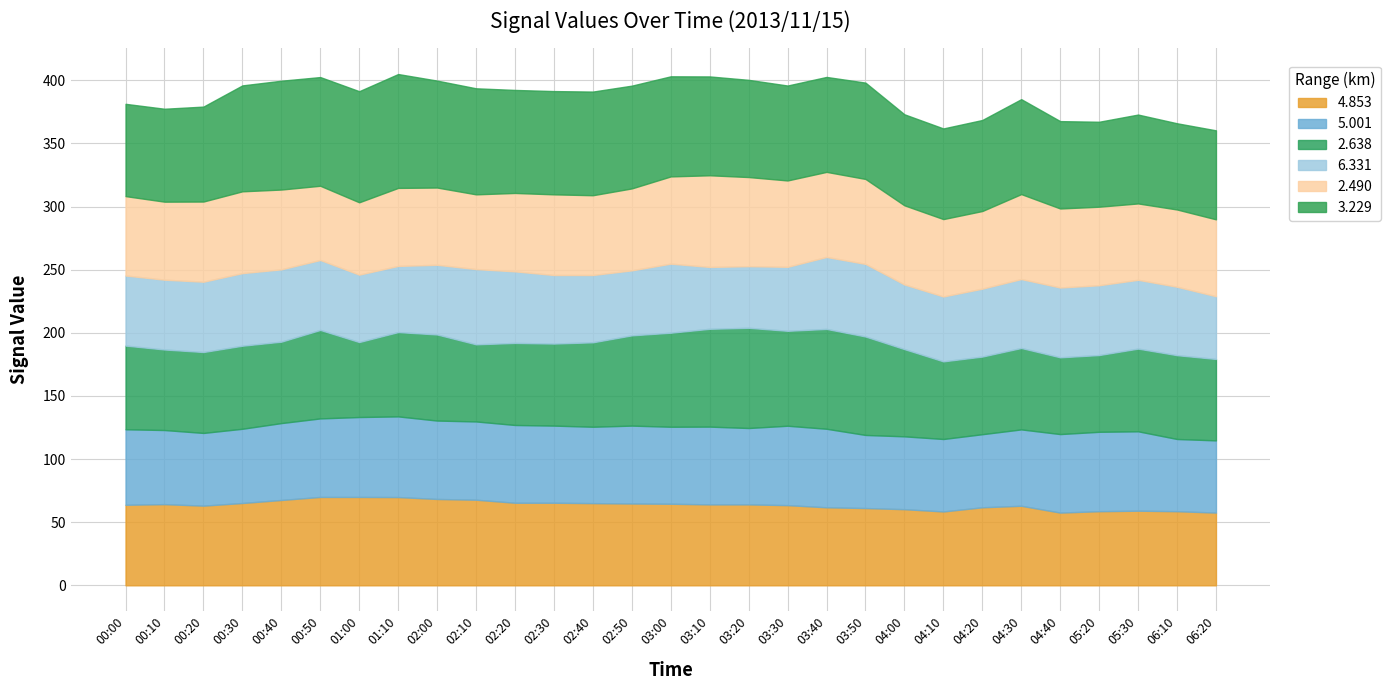

How many categories are shown in the chart?

29